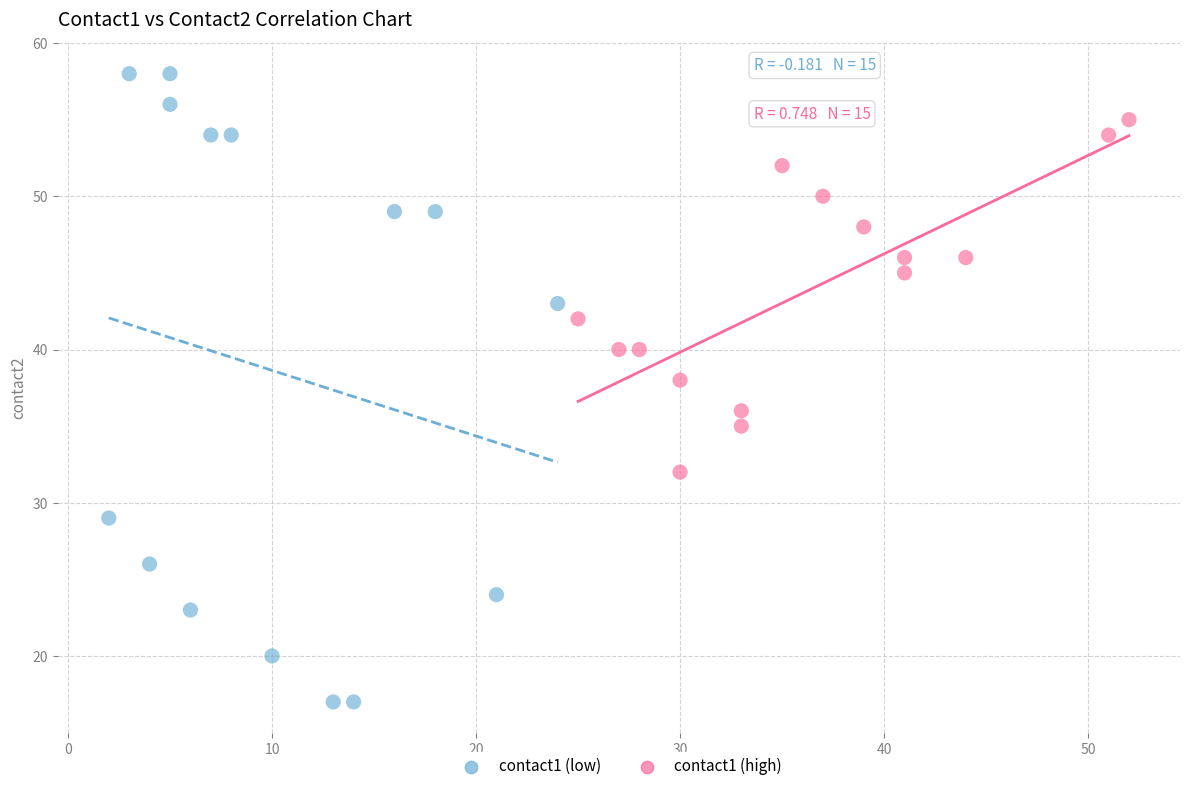

Which series has the largest Y range (max minus min)?

contact1 (low)